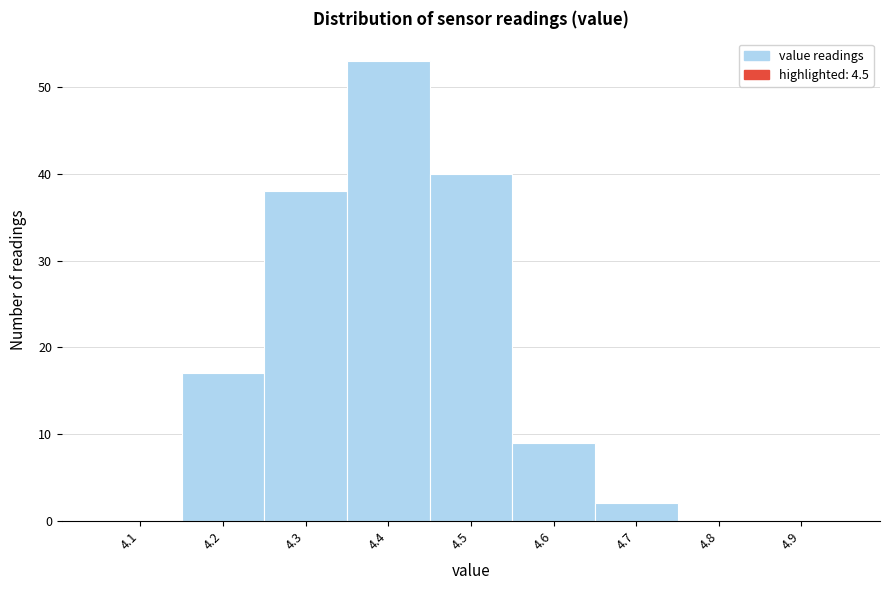

Reading left to right, transcribe all the data shown in this chart.

4.1=0	4.2=17	4.3=38	4.4=53	4.5=40	4.6=9	4.7=2	4.8=0	4.9=0